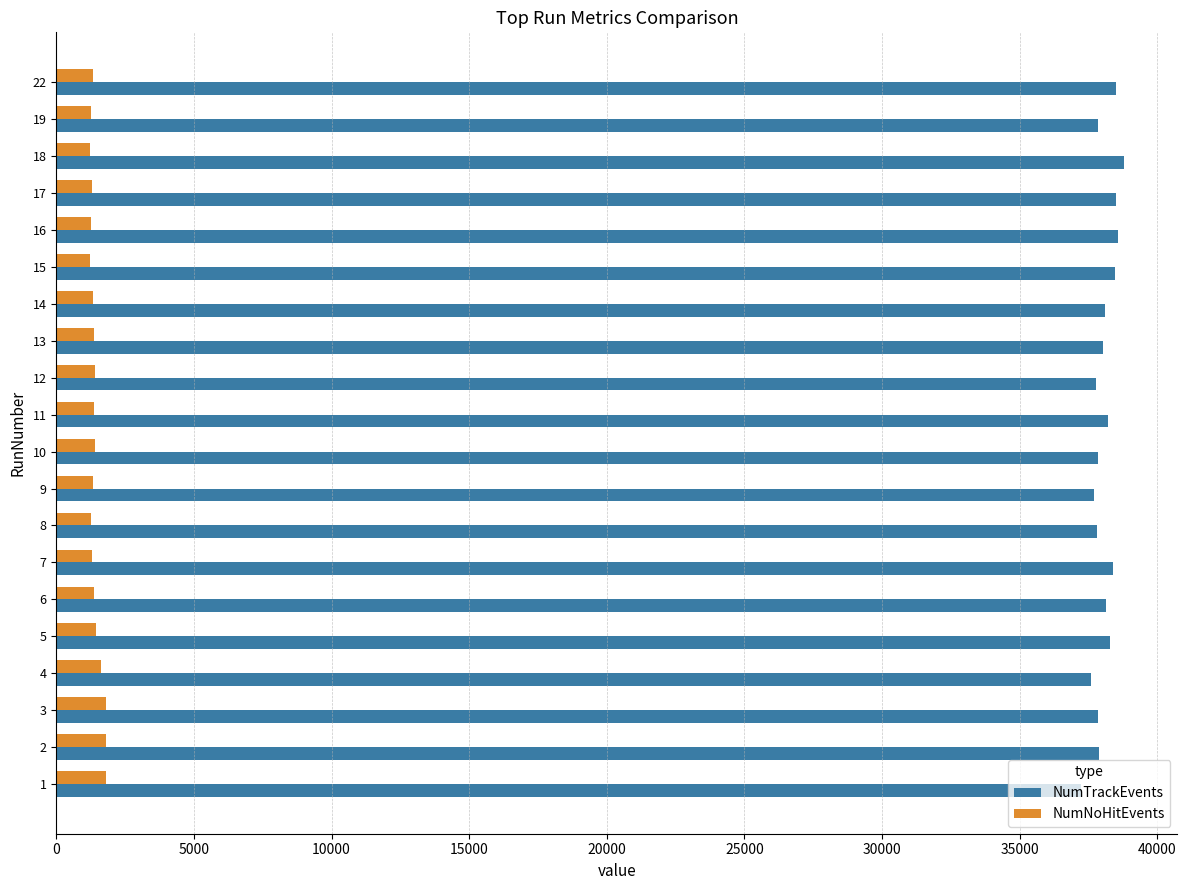

Rank the series at 13 from highest to lowest value.

NumTrackEvents, NumNoHitEvents